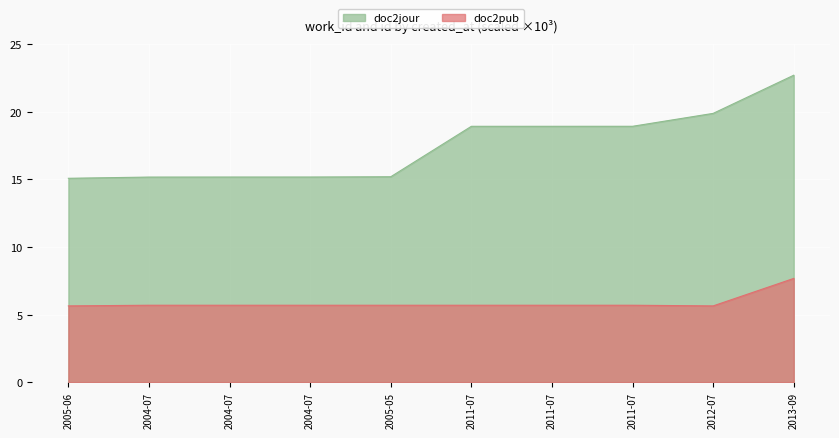

The value of doc2jour at 2005-06 is 22.8. True or false?

False